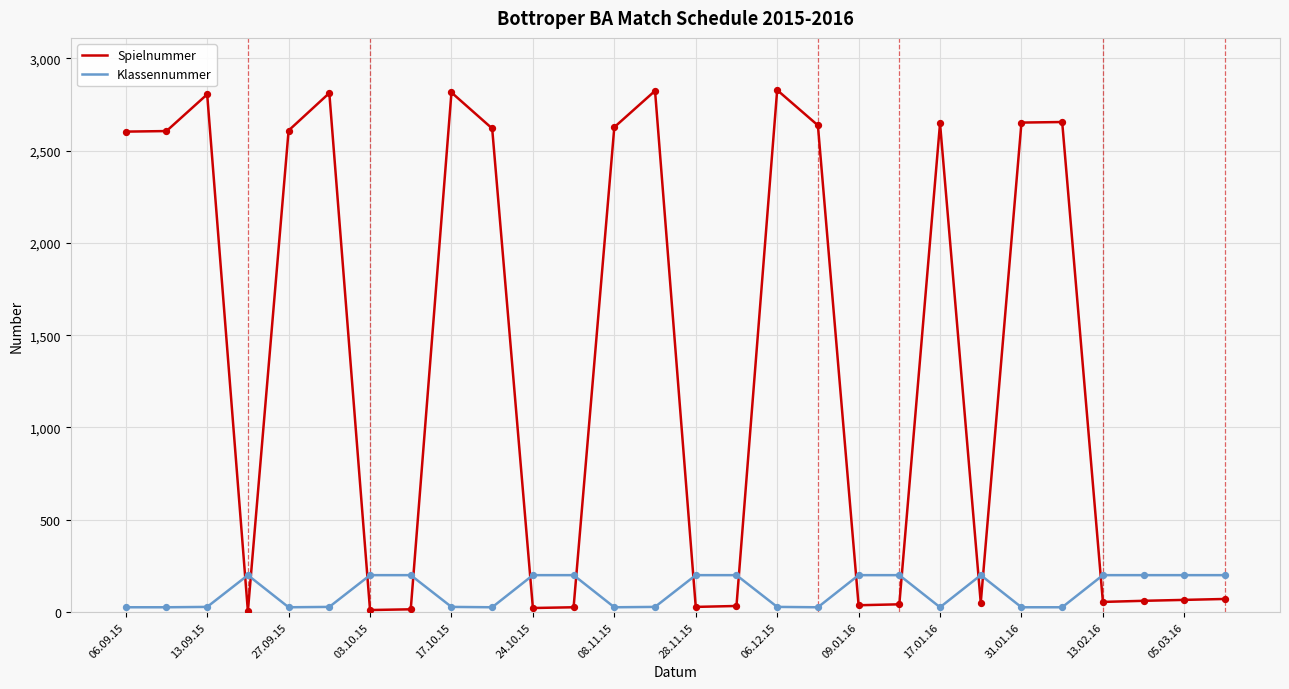

Which series has the largest range (max minus min)?

Spielnummer